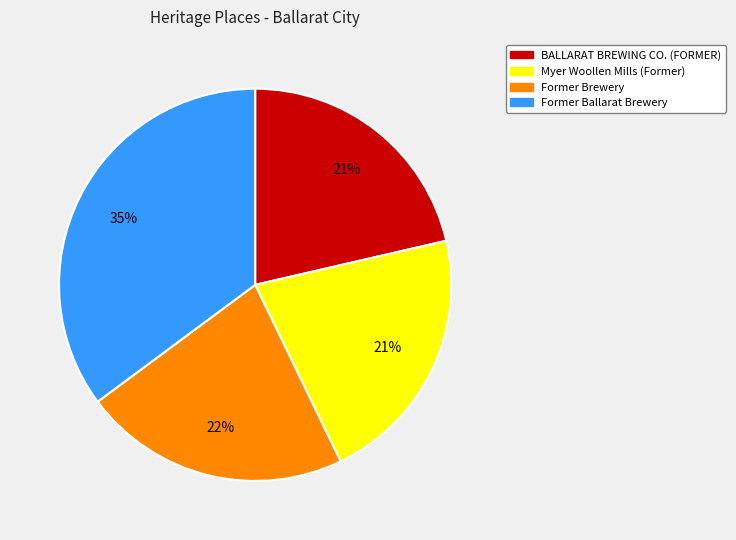

The Myer Woollen Mills (Former) slice represents 28% of the pie. True or false?

False